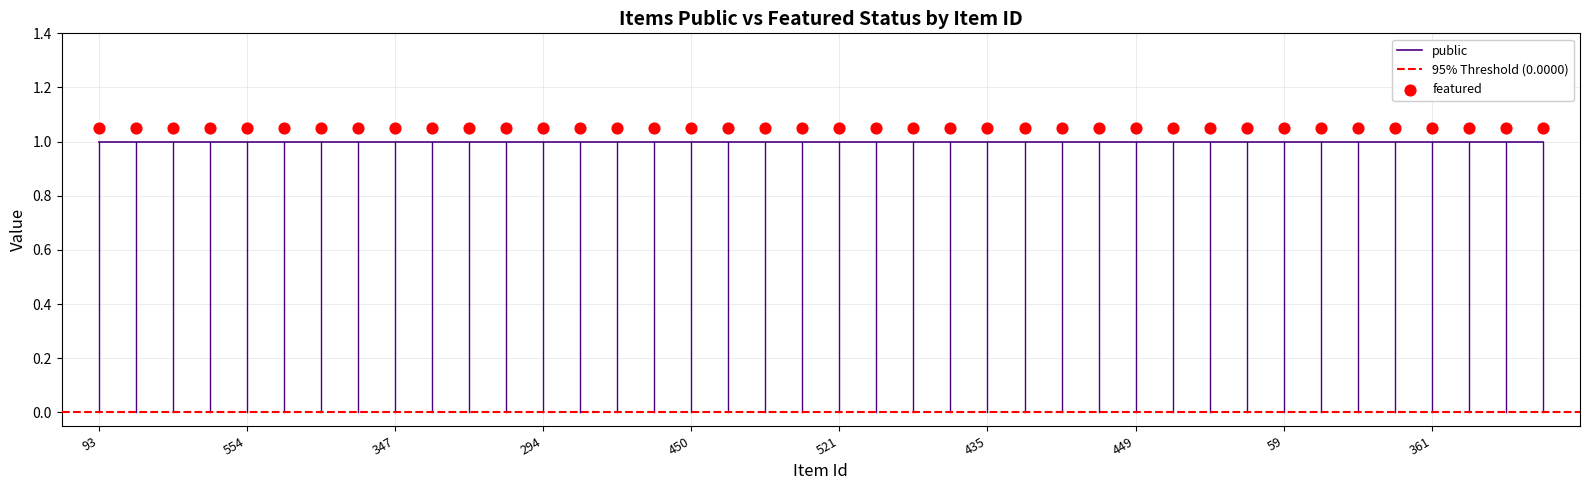

At how many categories does at least one series exceed 0?

40